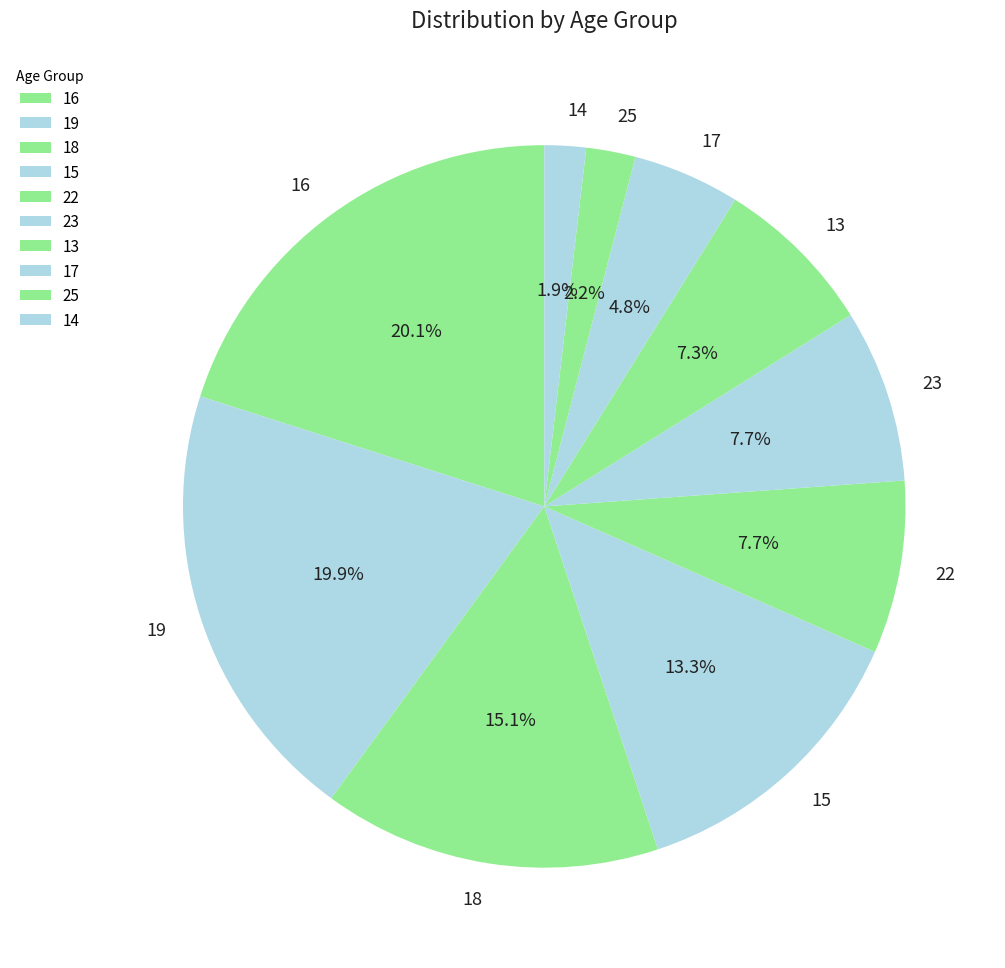

To the nearest percent, what percentage of the pie is 23?

8%